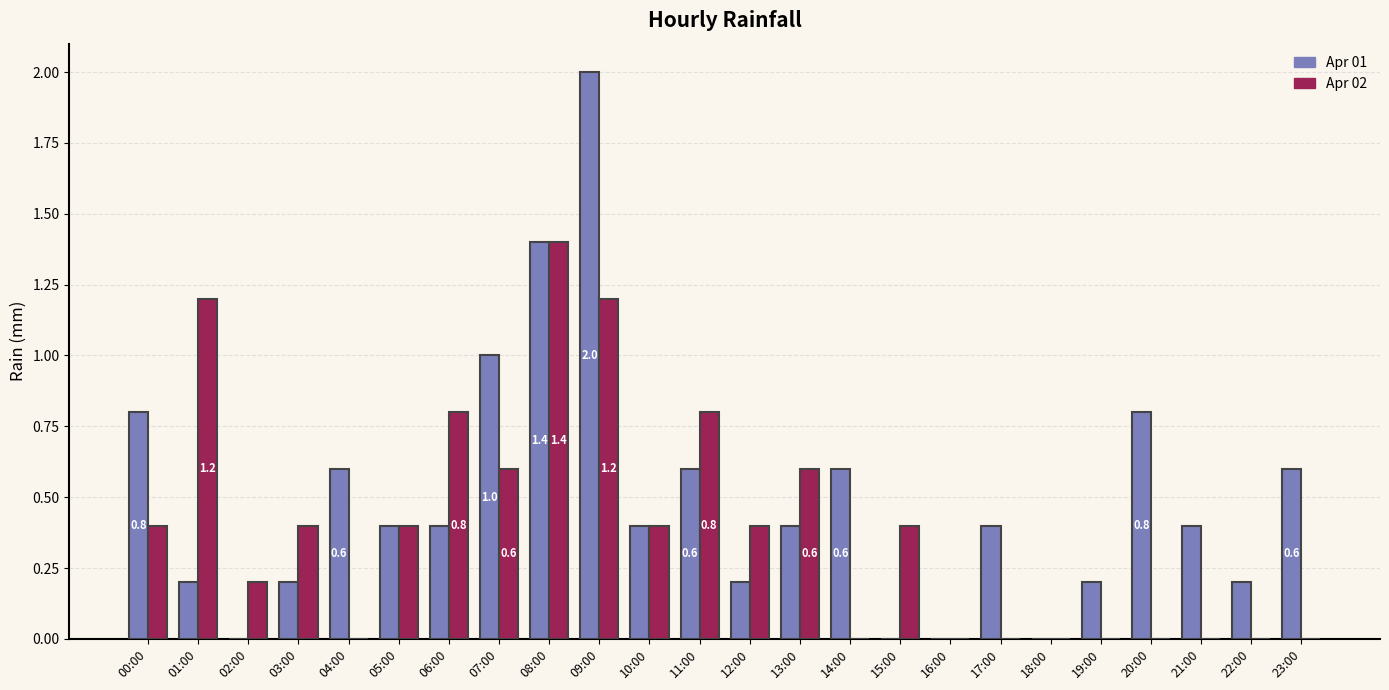

Which label corresponds to the largest value in the chart?

09:00